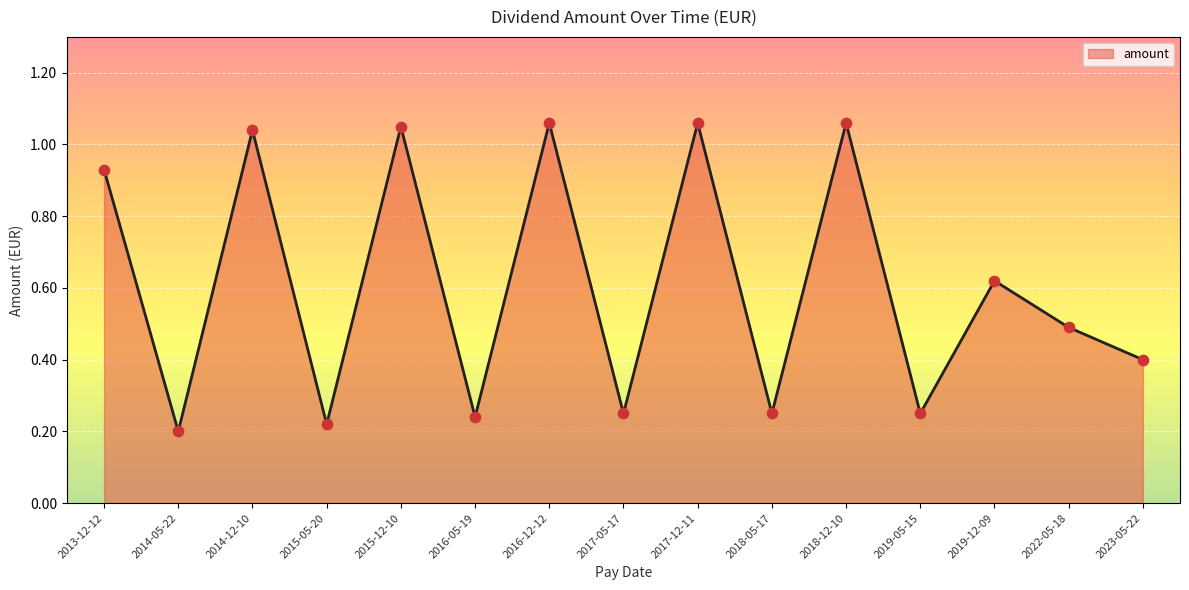

Which has a higher value, 2023-05-22 or 2017-12-11?

2017-12-11